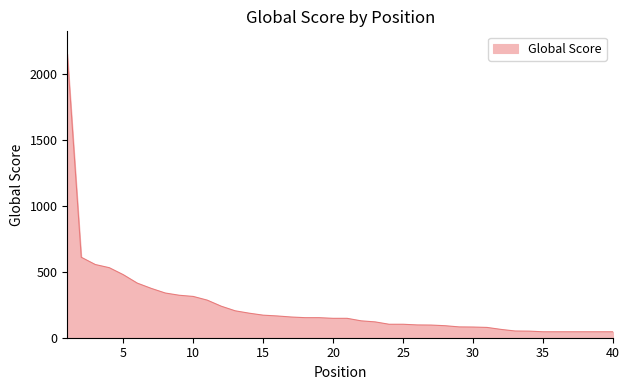

What is the maximum value shown in the chart?

2151